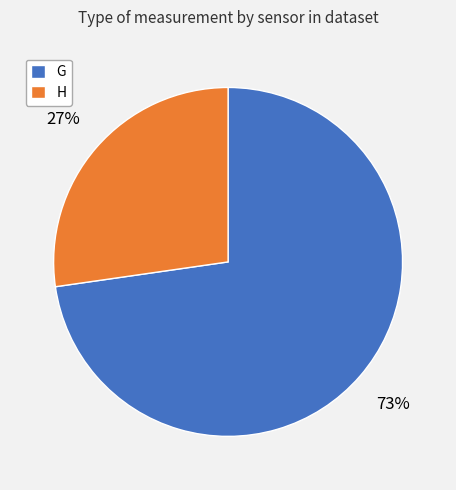

How many segments does this pie chart have?

2